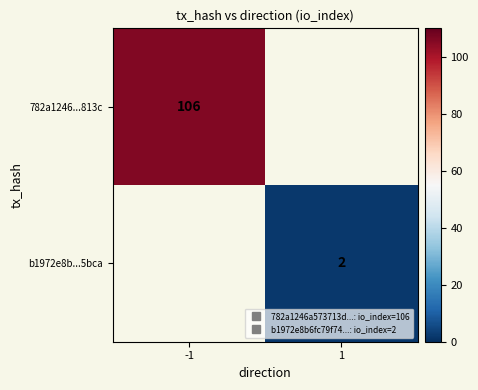

What is the minimum value for 782a1246...813c?

106.0